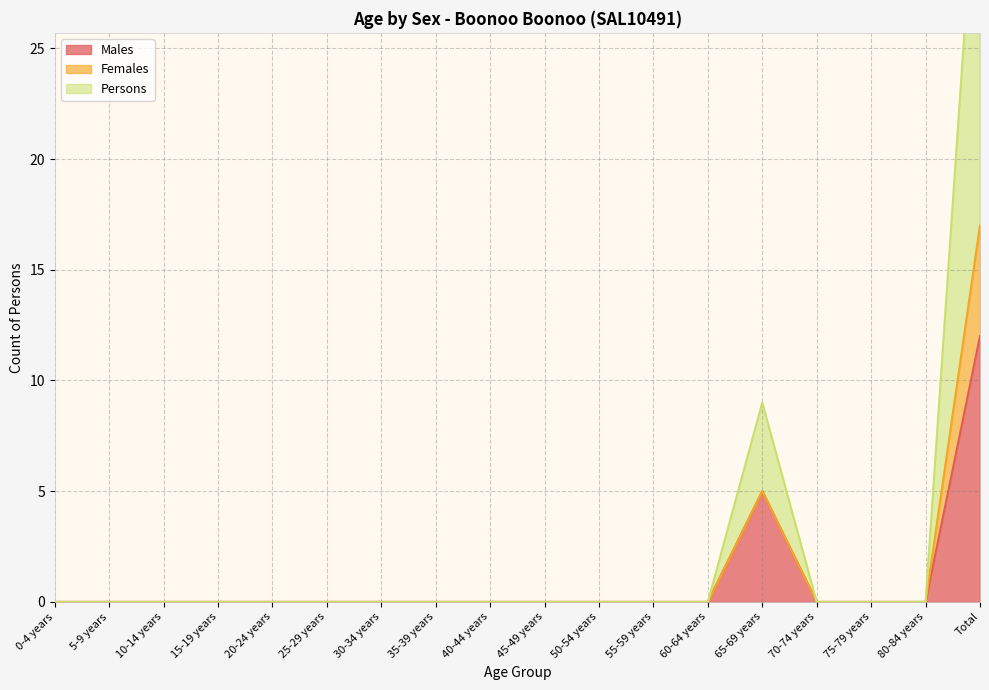

True or false: Males has a value of 12 at Total.

True